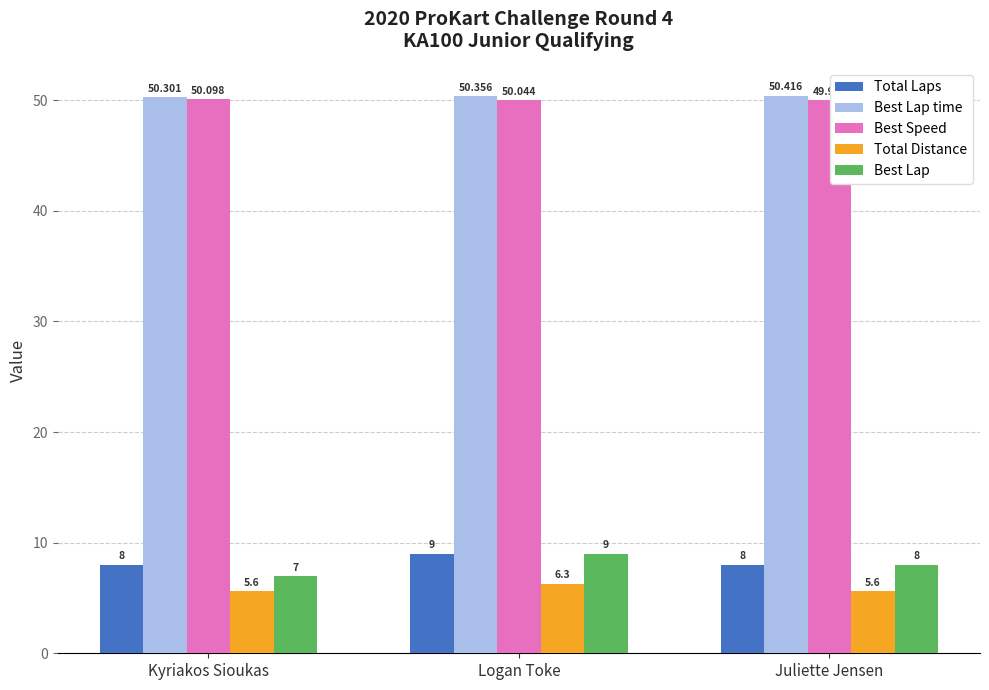

What is the maximum value shown in the chart?

50.4